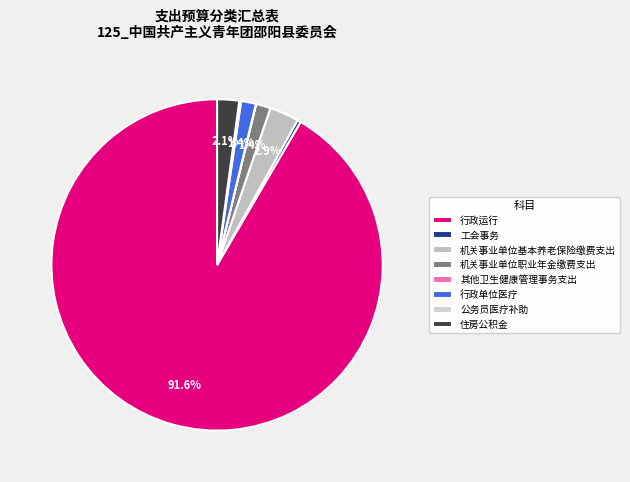

Is it true that 住房公积金 is 2% of the pie?

True